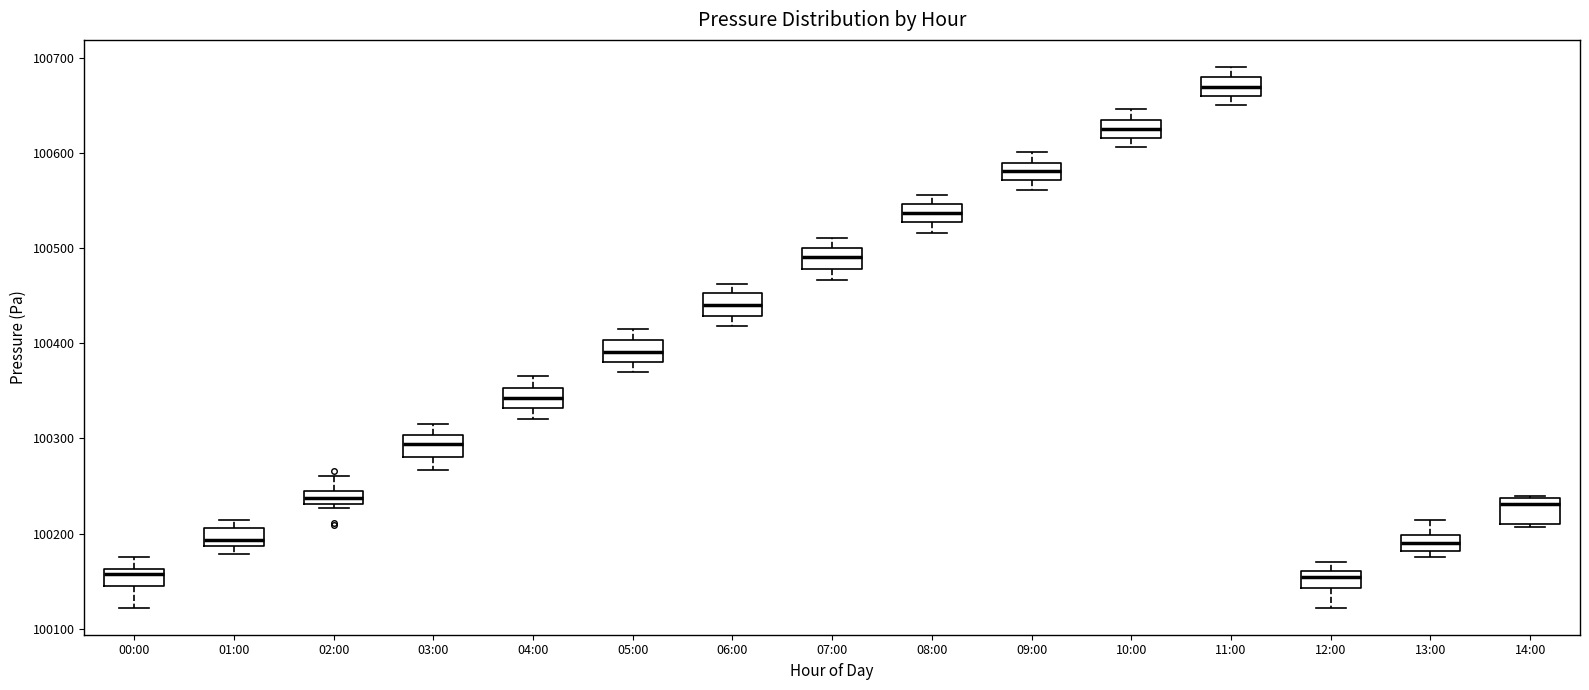

Where is the upper edge of the box for 11:00 on the y-axis? The values are not printed on the chart, so give them approximately, as read against the axis.

100680